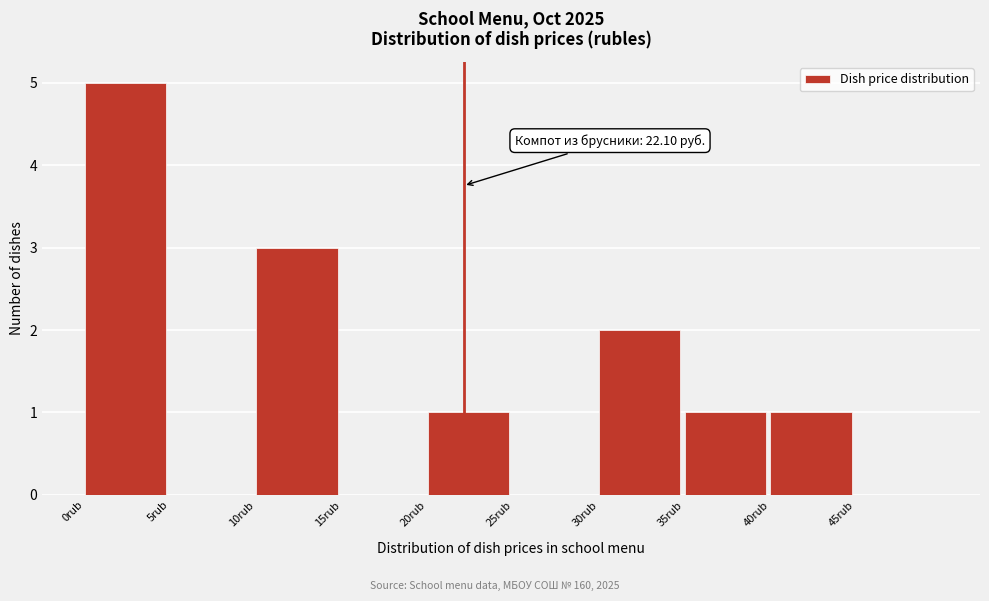

Over which range of the x-axis is the bar tallest?

0 to 5